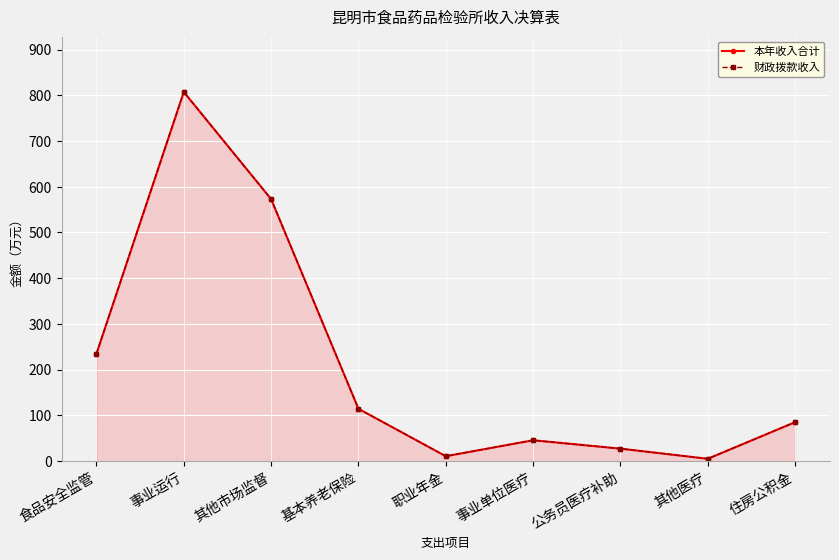

What are all the series names shown in the legend?

本年收入合计, 财政拨款收入